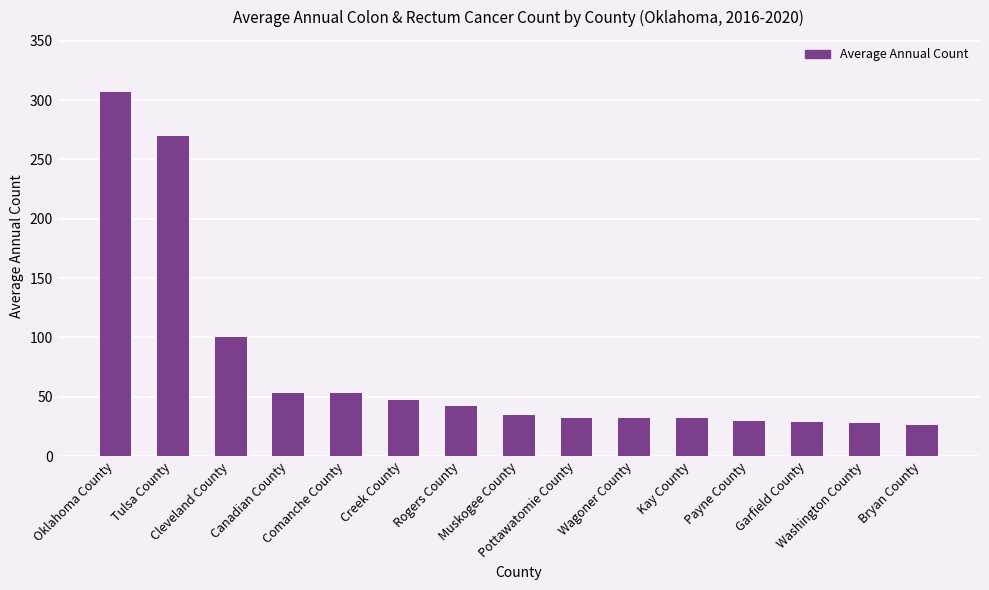

The value at Pottawatomie County is 56. True or false?

False